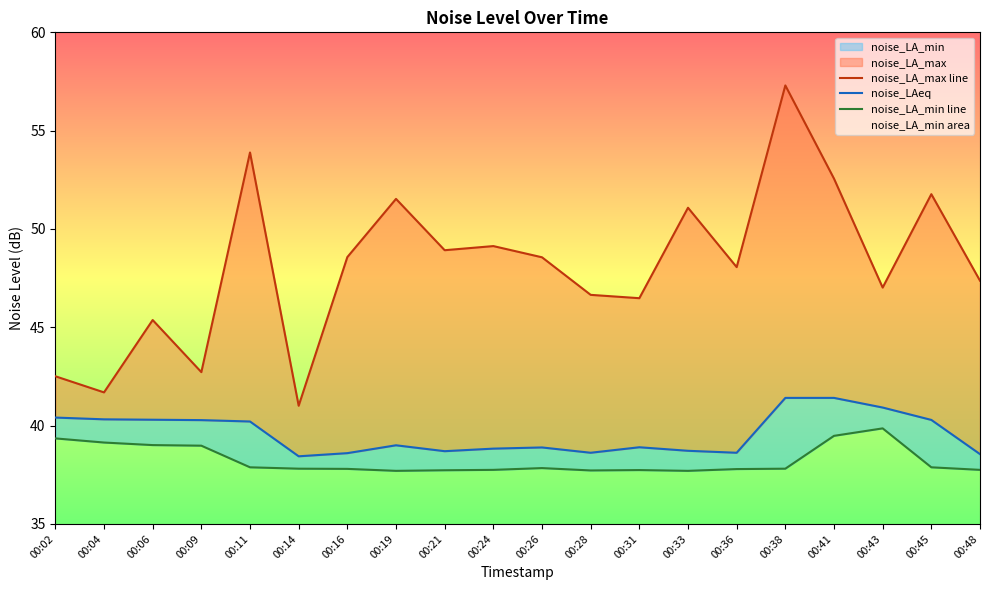

Between 00:14 and 00:24, which series saw the biggest shift?

noise_LA_max line